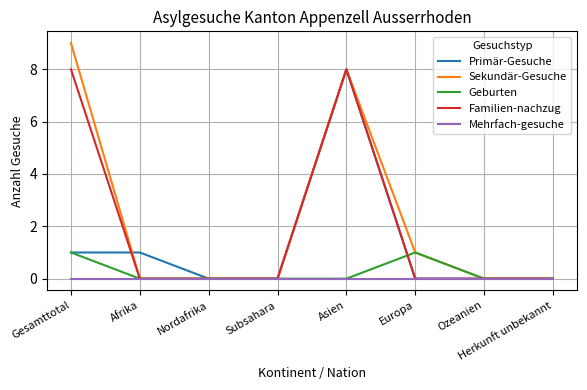

How many Primär-Gesuche values are between 0 and 1?

7